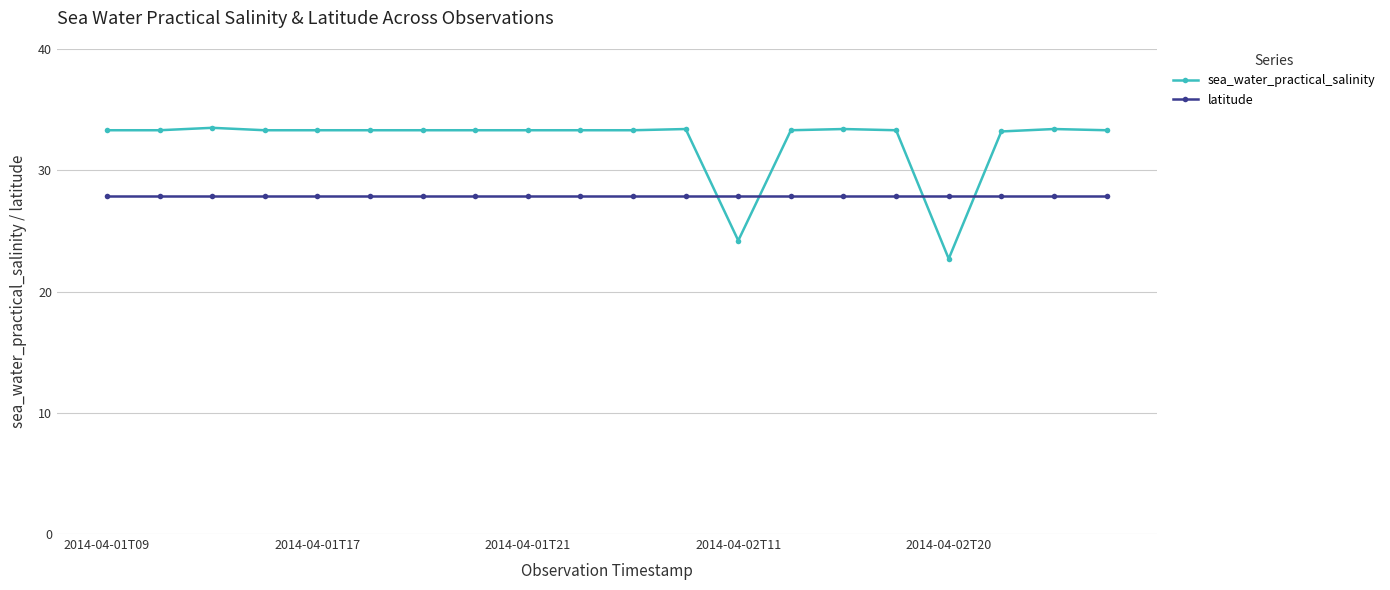

What is the value of the sea_water_practical_salinity point at the 14th from the left?

33.3